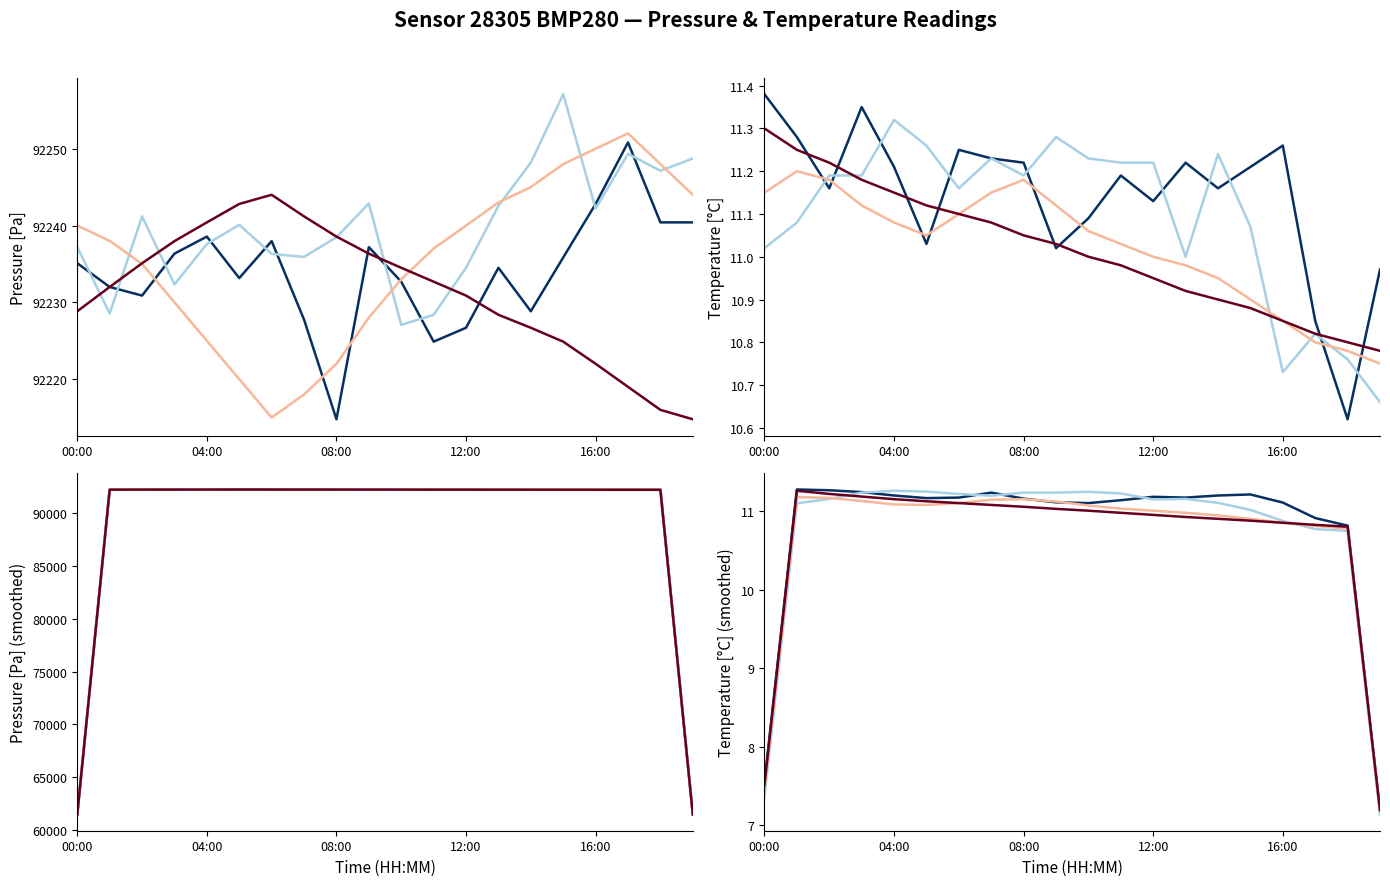

At which category is the sum across all series the highest?

17